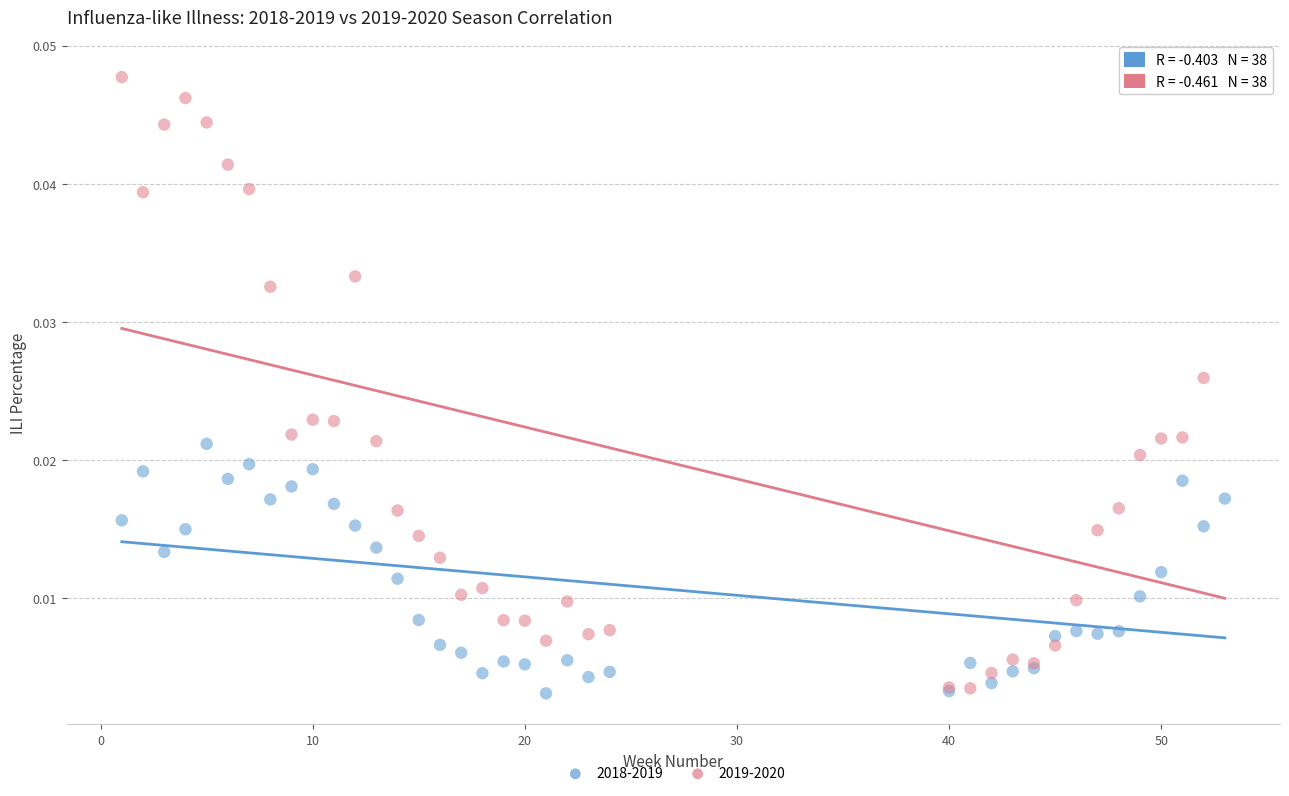

Which series reaches the maximum Y coordinate?

2019-2020